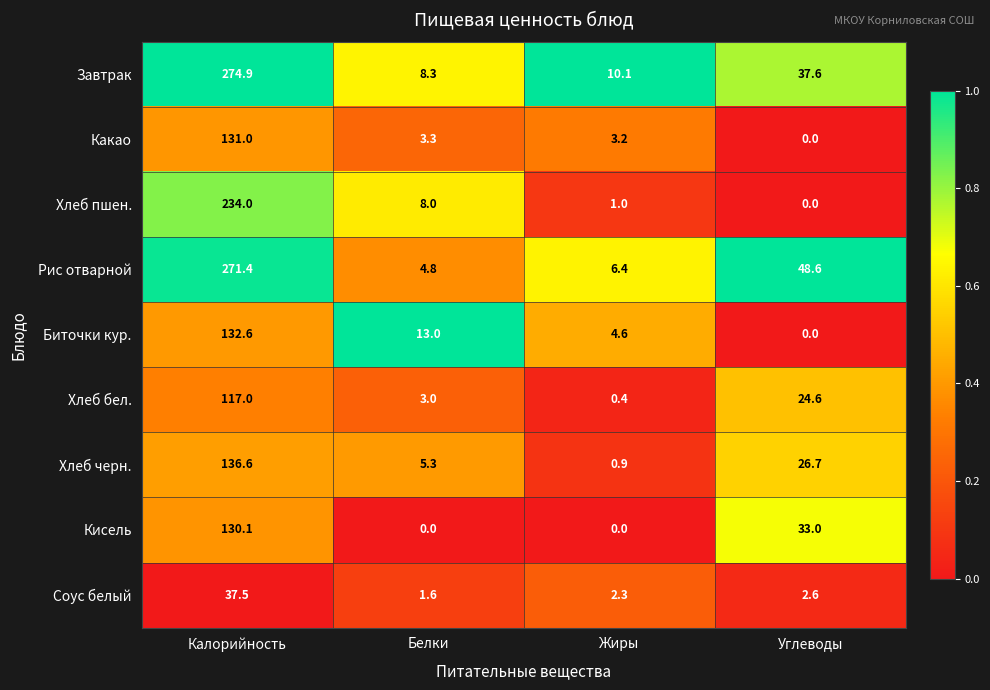

At how many categories does at least one series exceed 0?

4